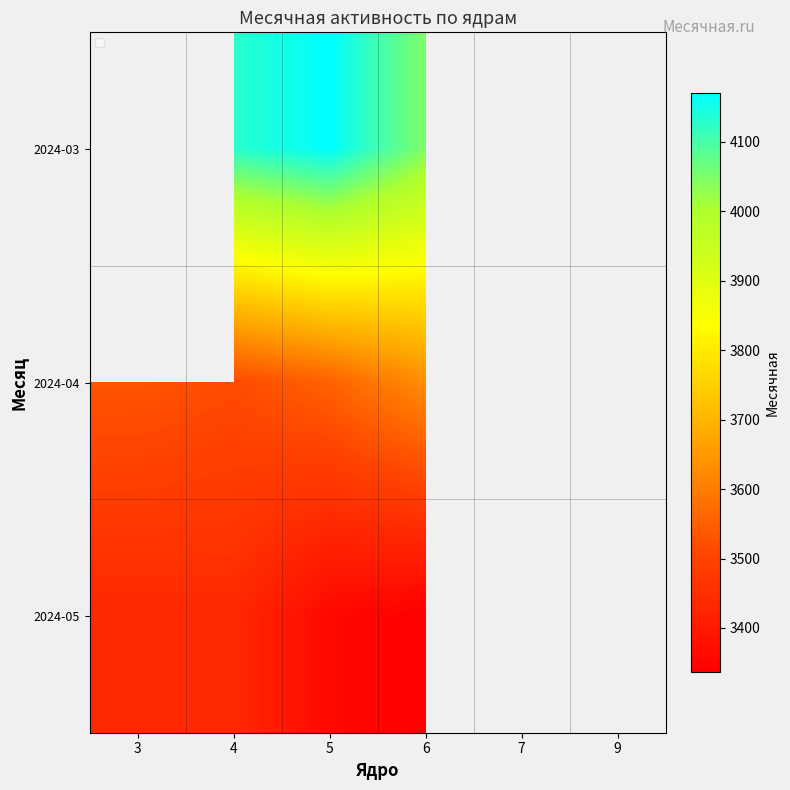

The 2024-03 series shows 6163.7 at 4. True or false?

False